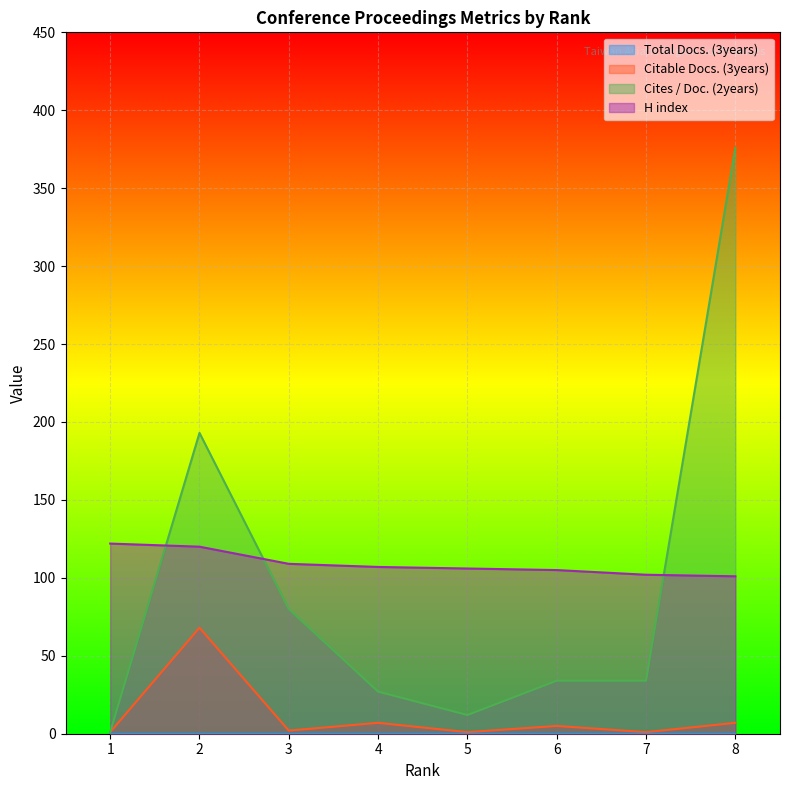

What is the average value of the Citable Docs. (3years) series?

12